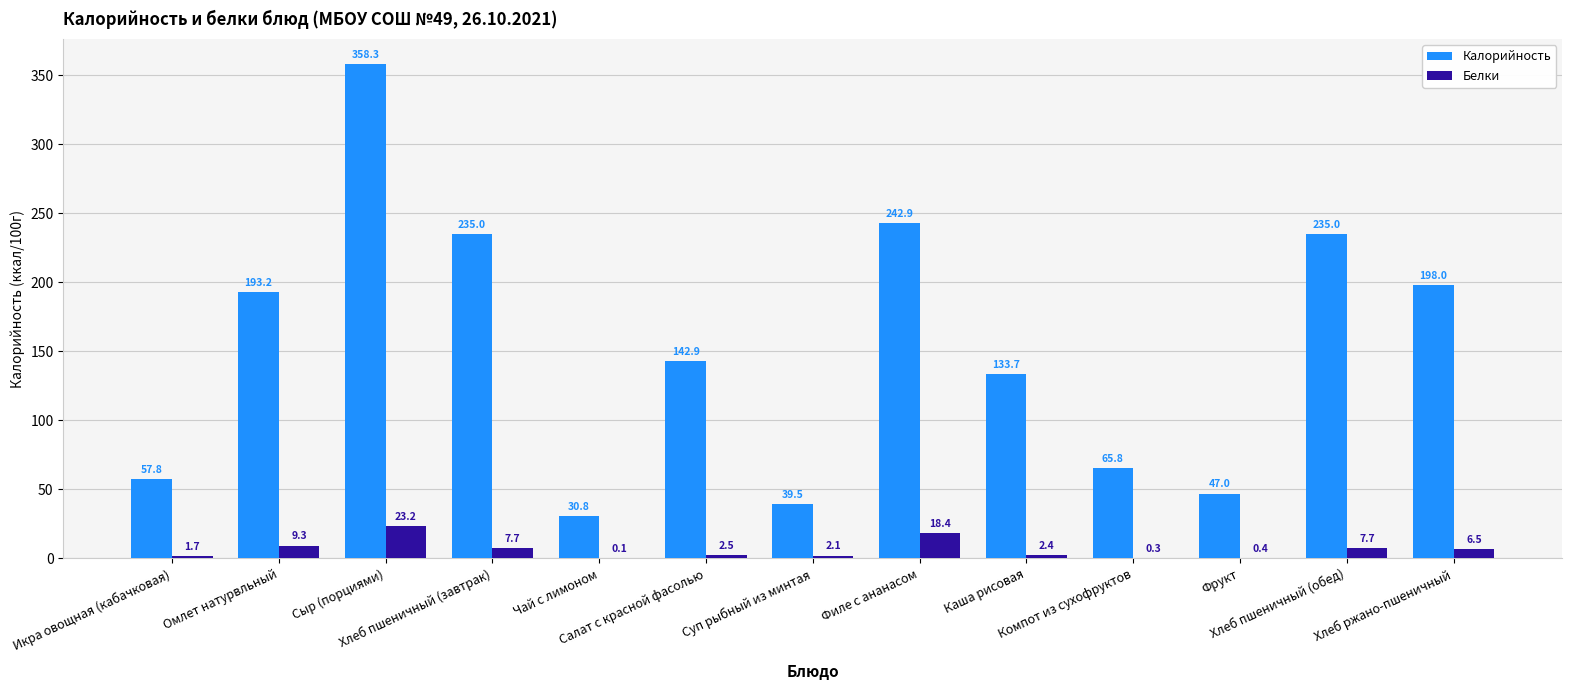

Which series has the largest total across all categories?

Калорийность